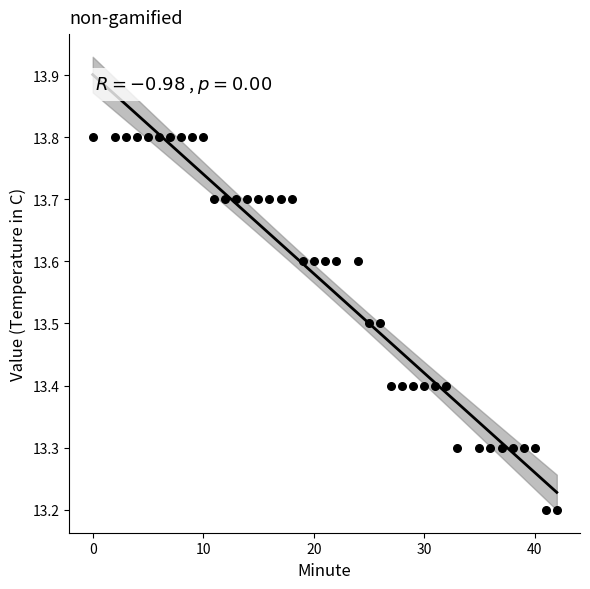

What is the range of X values (max minus min)?

42.0